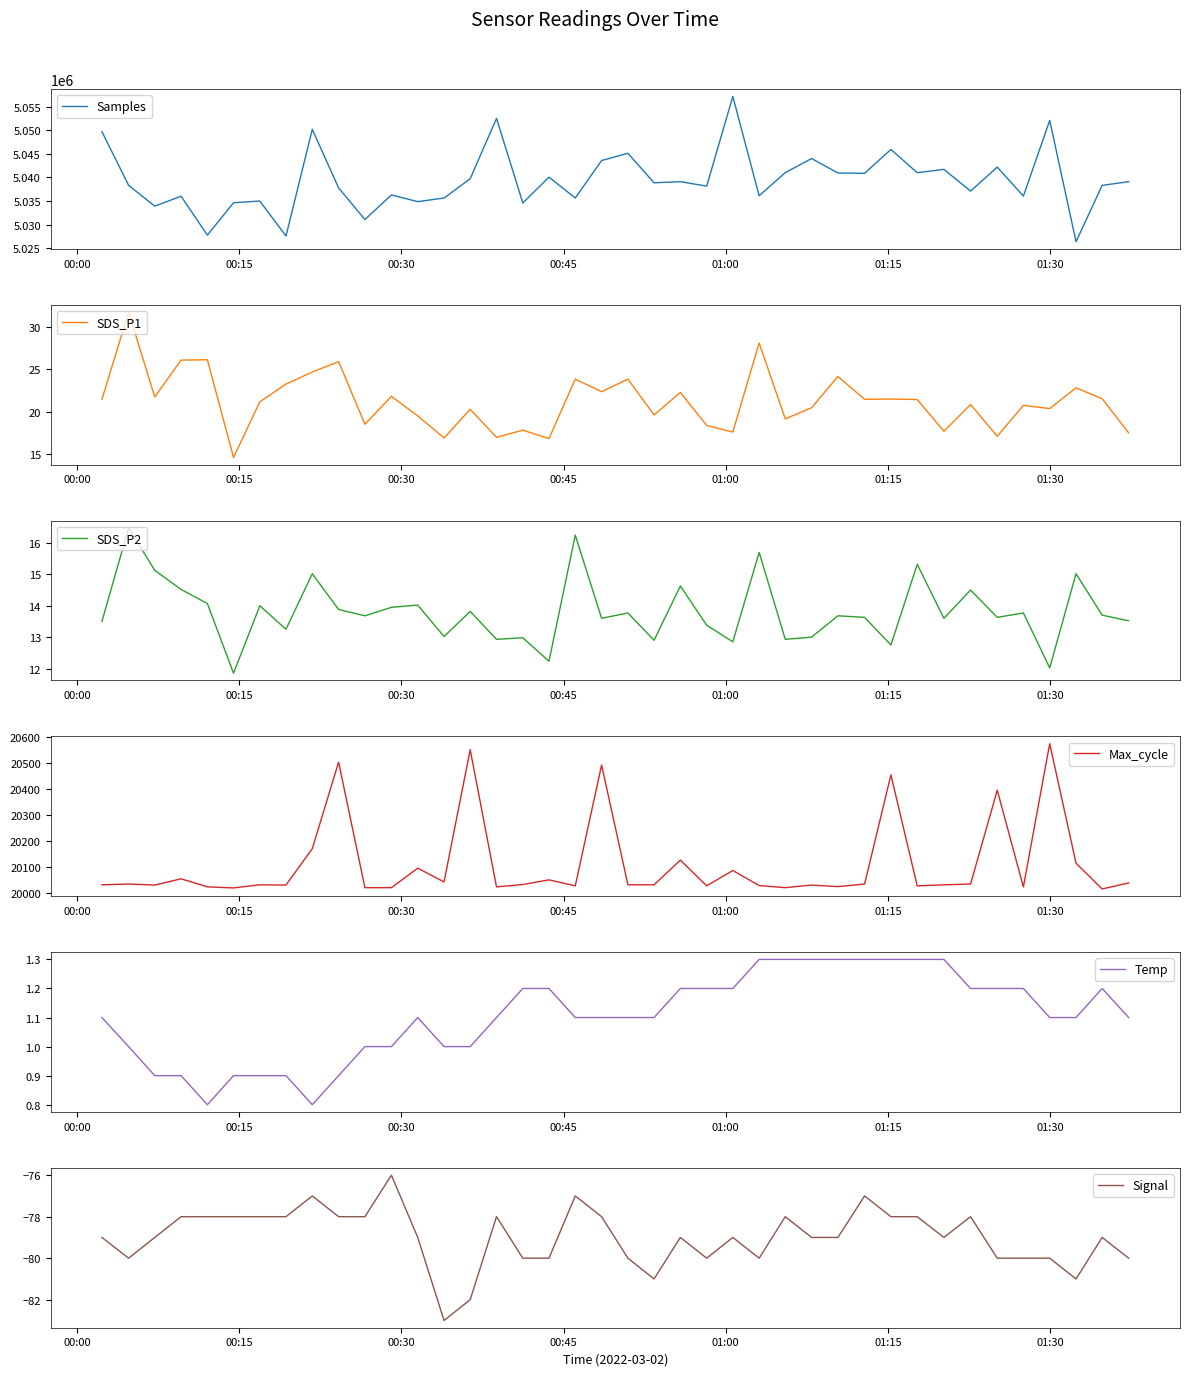

The value of Signal at 9 is -21.8. True or false?

False